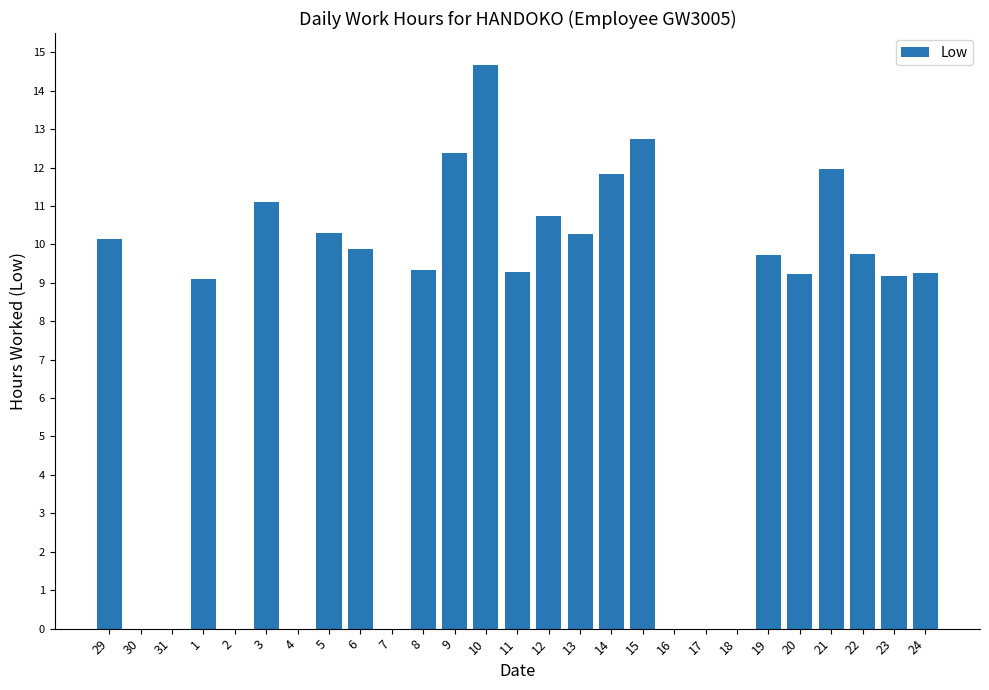

What is the average value?

7.4